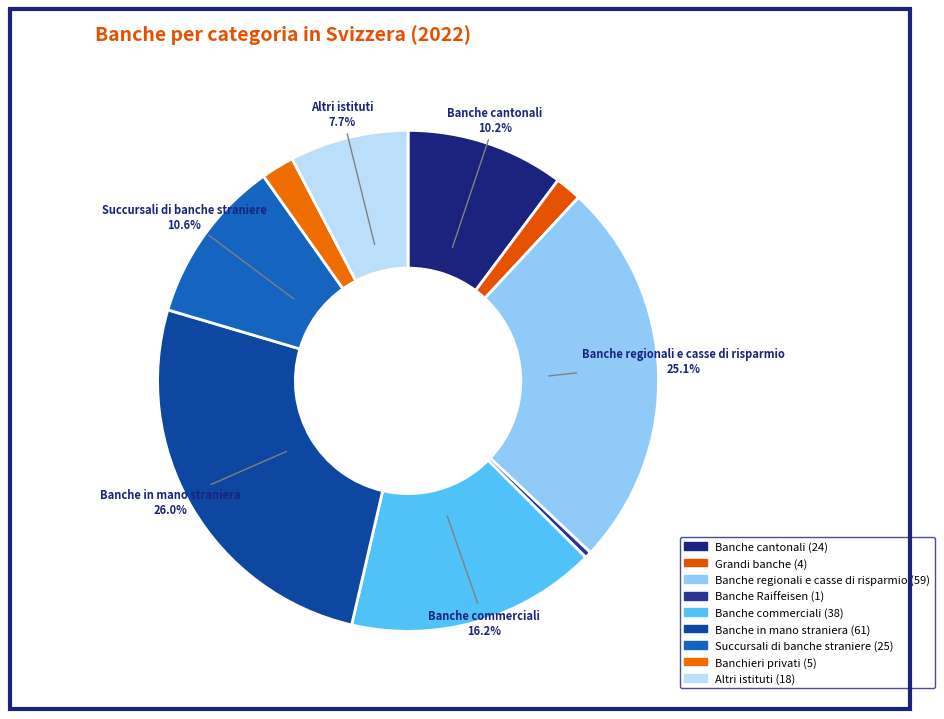

Combined, do Banche cantonali and Banche commerciali account for over 50%?

No